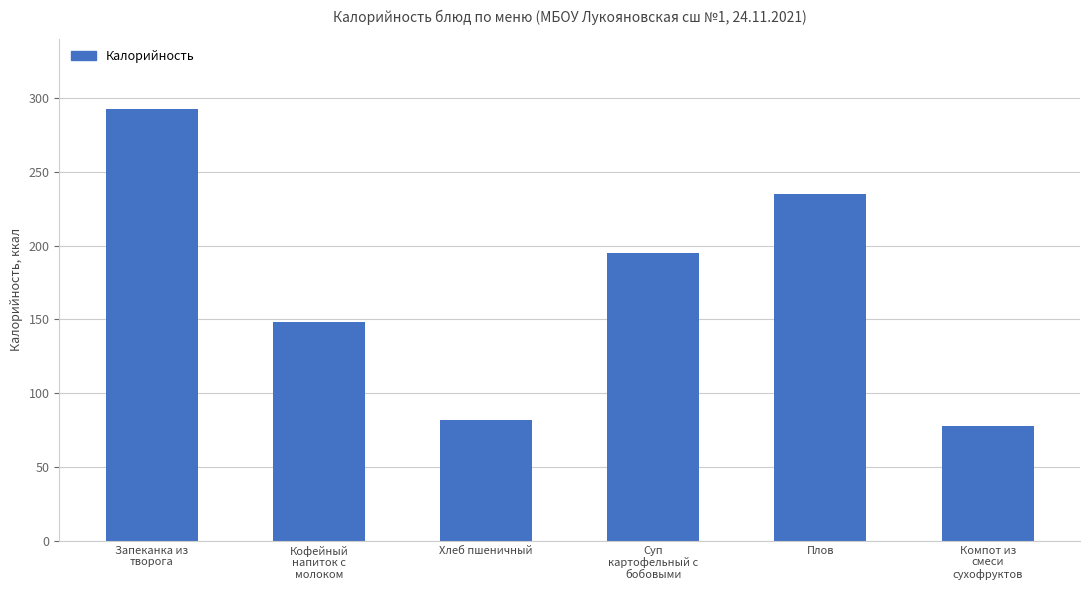

What is the label of the 1st bar from the left?

Запеканка из
творога